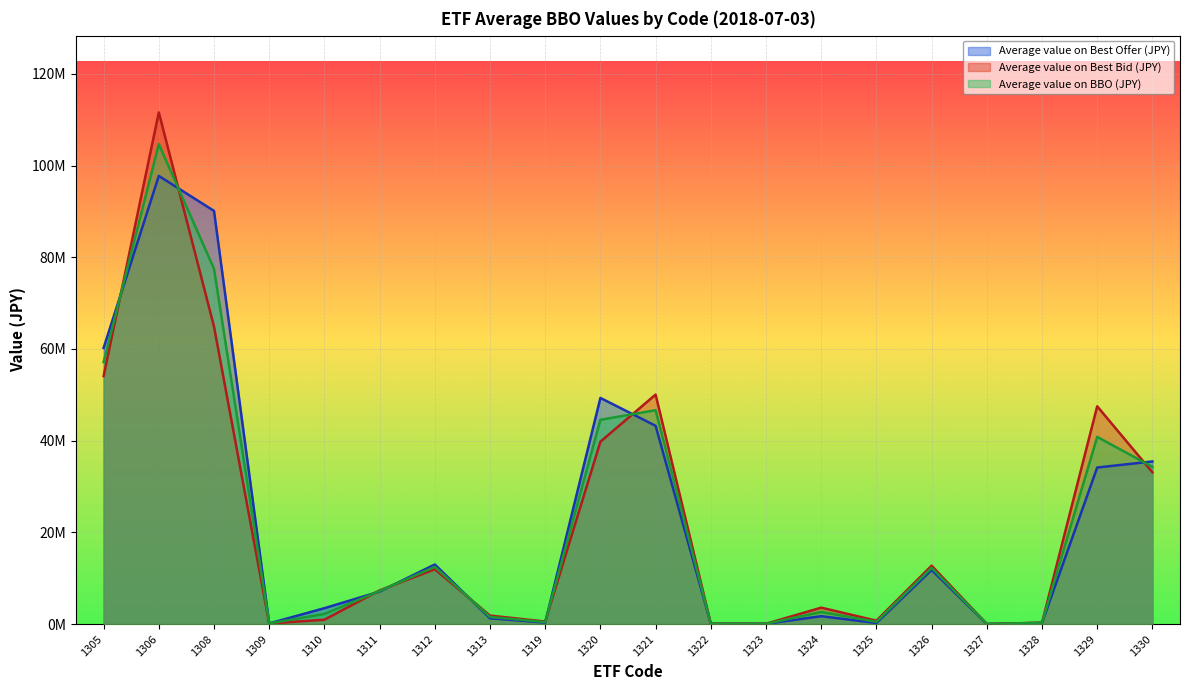

List the series in order of their peak value, lowest first.

Average value on Best Offer (JPY), Average value on BBO (JPY), Average value on Best Bid (JPY)